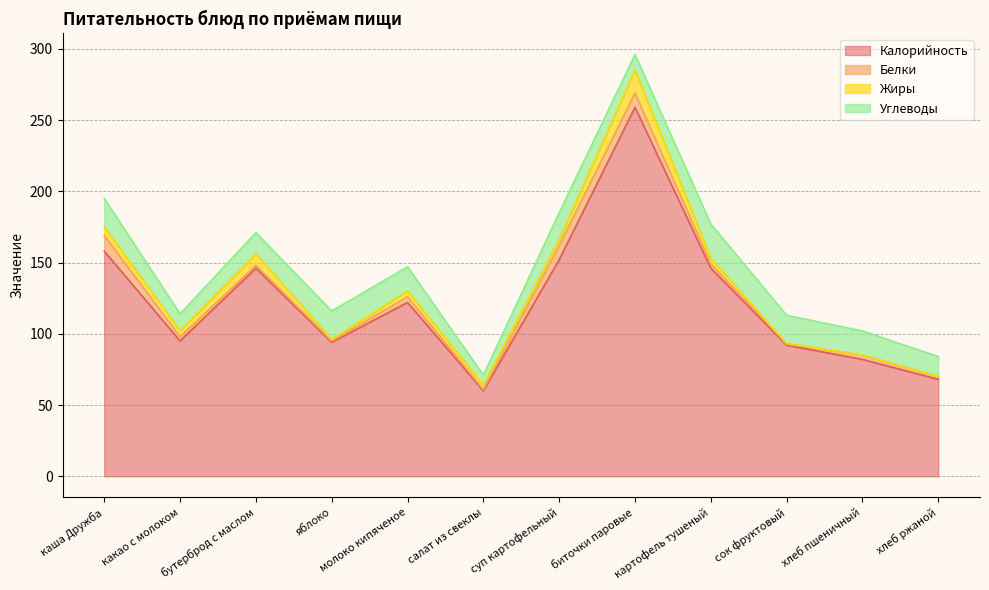

Reading left to right, list all the values displayed in this chart.

Калорийность: 158	95	146	94	122	60	152	259	146	92	82	68
Белки: 11	3	2	1	4	1	10	10	3	1	3	2
Жиры: 6	4	8	1	4	3	4	16	4	0	0	0
Углеводы: 20	12	15	20	17	7	19	11	24	20	17	14